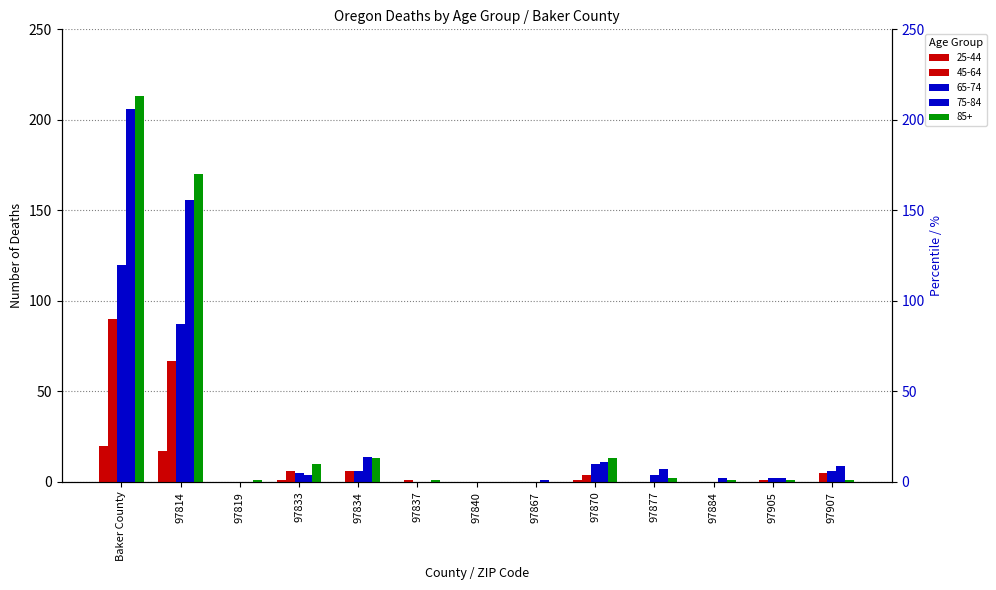

Which series has the largest range (max minus min)?

85+